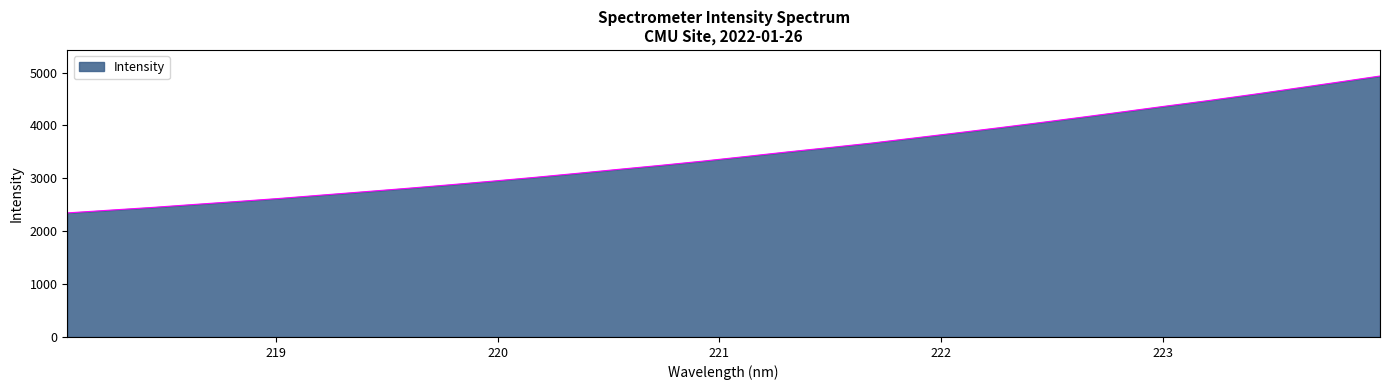

What is the minimum value shown in the chart?

2346.3